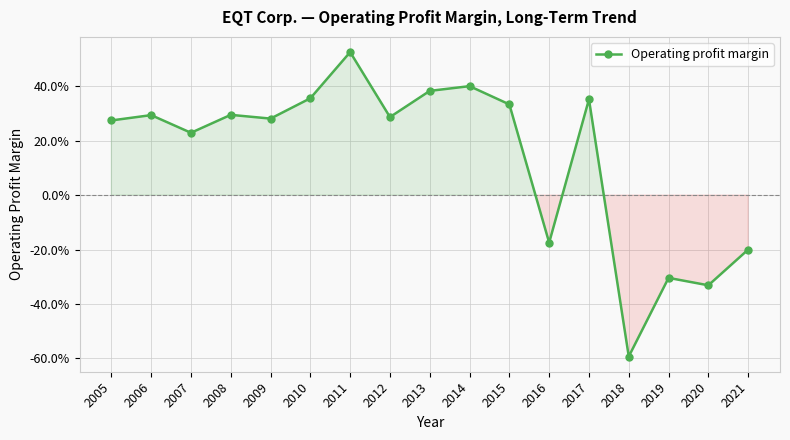

Reading left to right, list all the values displayed in this chart.

2005=0.3	2006=0.3	2007=0.2	2008=0.3	2009=0.3	2010=0.4	2011=0.5	2012=0.3	2013=0.4	2014=0.4	2015=0.3	2016=-0.2	2017=0.4	2018=-0.6	2019=-0.3	2020=-0.3	2021=-0.2